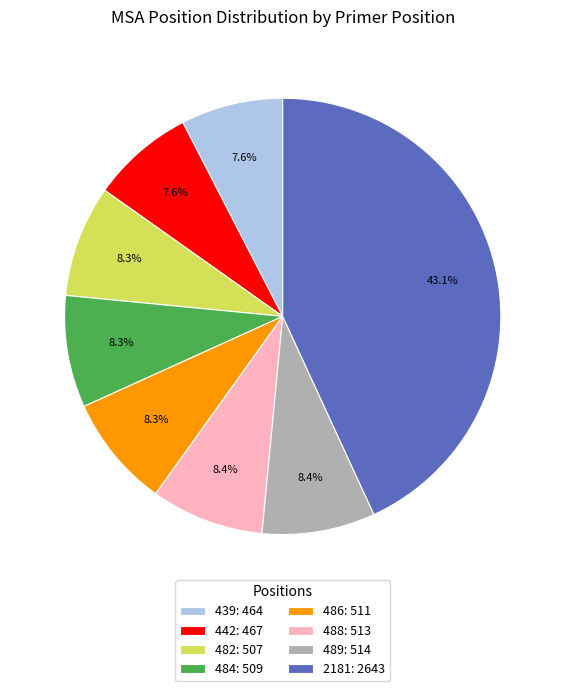

Between 482: 507 and 442: 467, which is larger?

482: 507